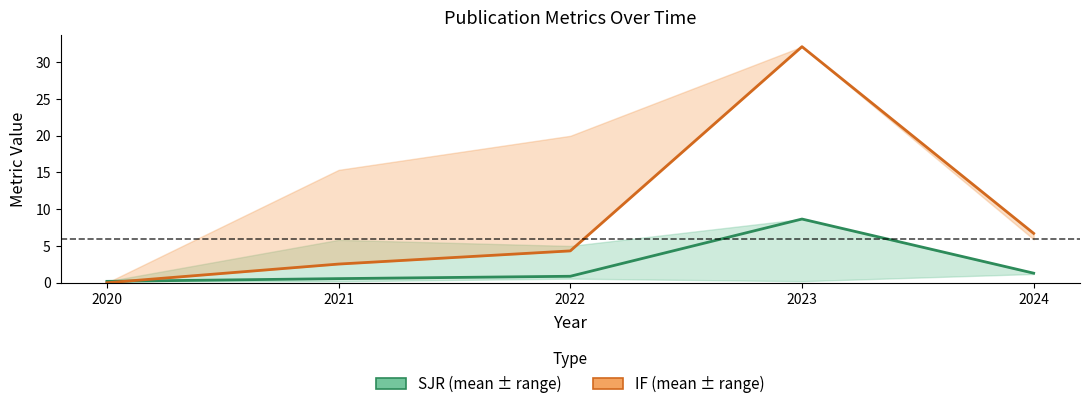

Reading left to right, what are all the values shown in this chart?

SJR: 2020=0.2	2021=0.6	2022=0.9	2023=8.7	2024=1.3
IF: 2020=0.0	2021=2.5	2022=4.3	2023=32.1	2024=6.7